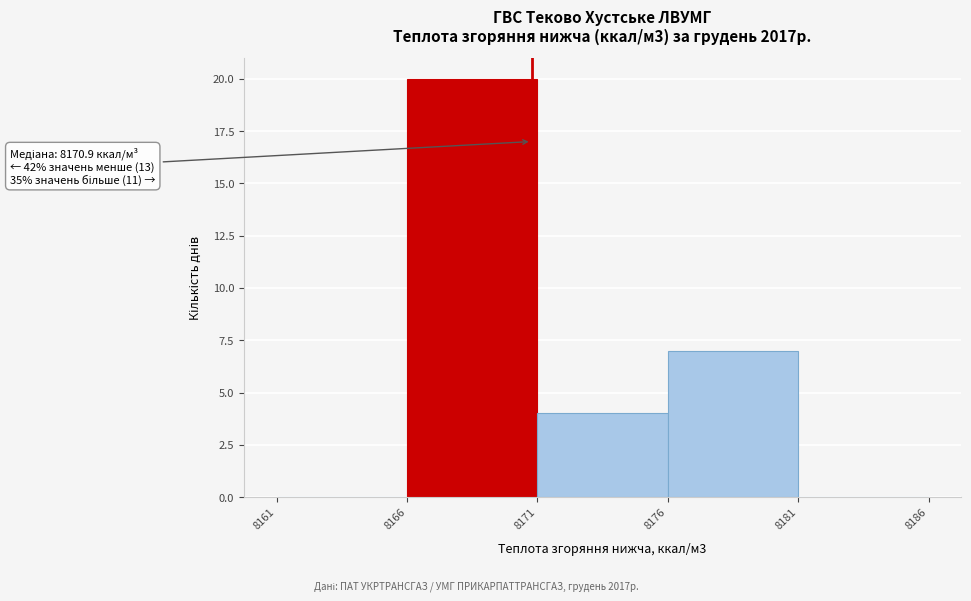

Which range on the x-axis has the tallest bar?

8166 to 8171